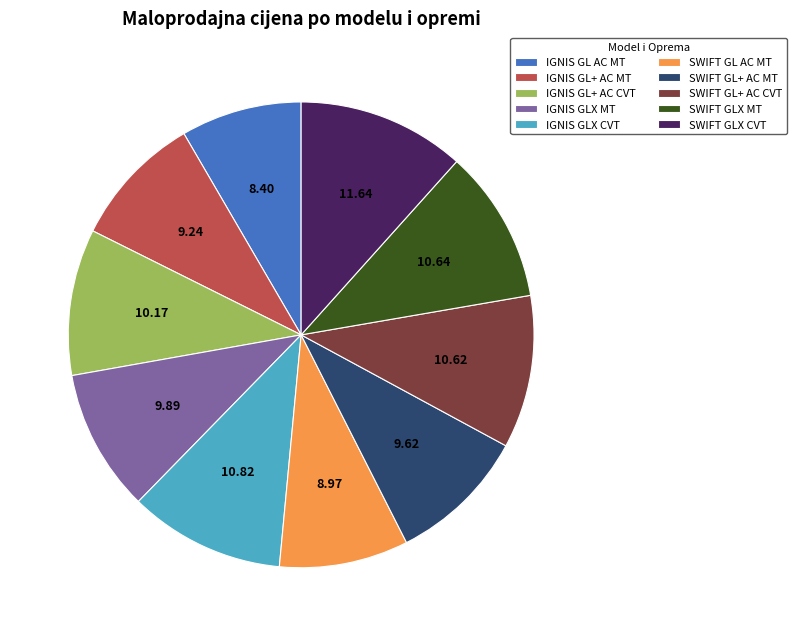

What is the ratio of the value at SWIFT GL+ AC CVT to the value at IGNIS GL AC MT?

1.3